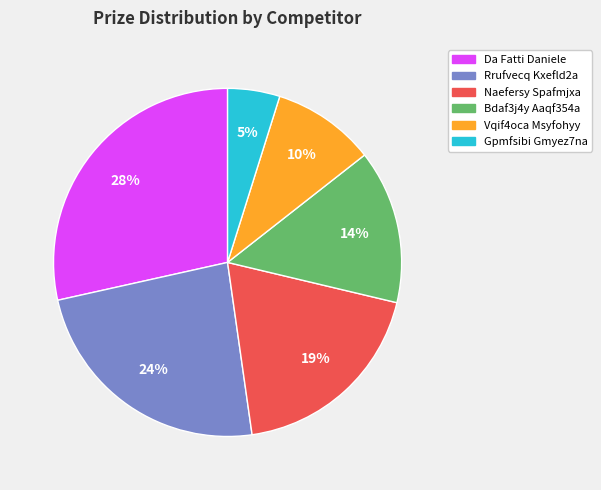

What is the ratio of the value at Vqif4oca Msyfohyy to the value at Rrufvecq Kxefld2a?

0.4